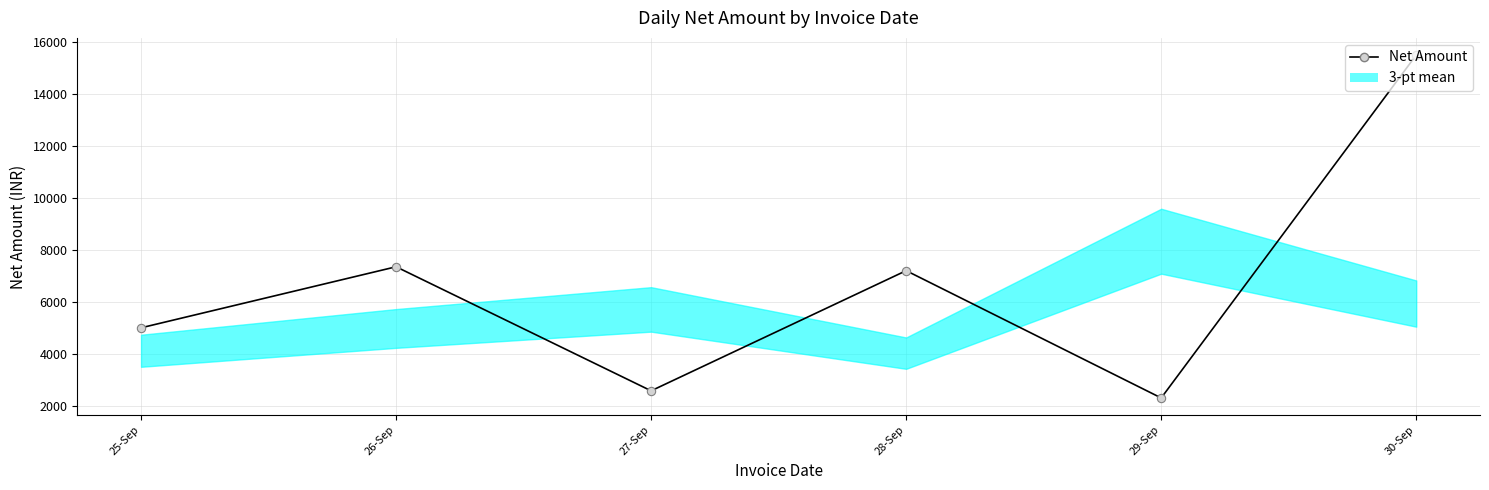

Rank the categories by value from lowest to highest.

29-Sep, 27-Sep, 25-Sep, 28-Sep, 26-Sep, 30-Sep